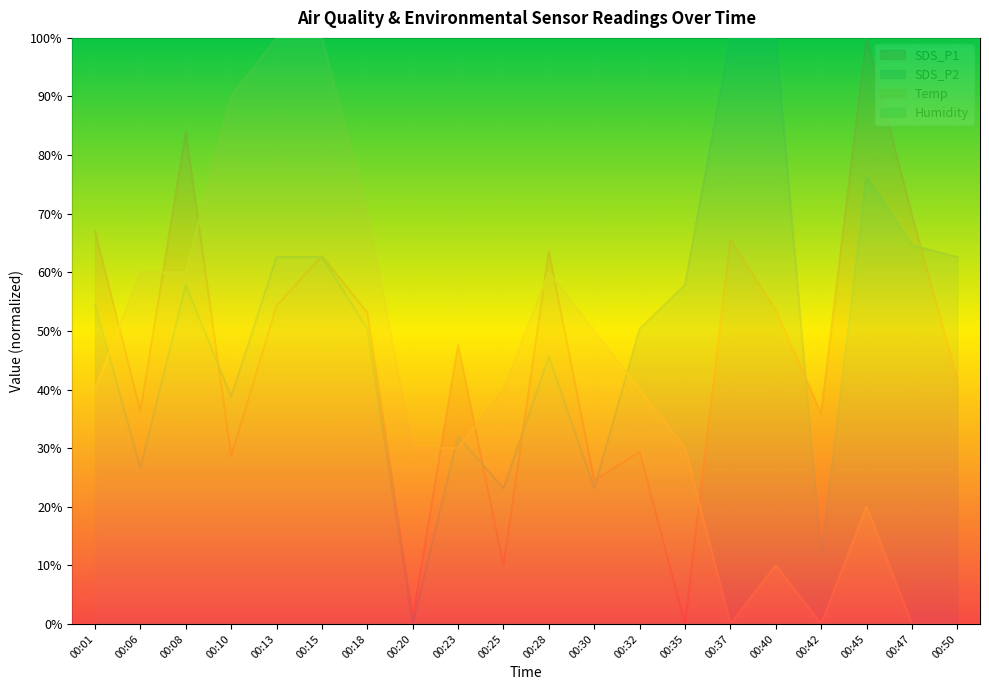

Reading right to left, what are all the values shown in this chart?

SDS_P1: 00:50=41.7	00:47=69.7	00:45=100.0	00:42=35.8	00:40=53.6	00:37=65.6	00:35=0.0	00:32=29.4	00:30=24.5	00:28=63.5	00:25=10.0	00:23=47.6	00:20=0.9	00:18=53.1	00:15=62.8	00:13=54.3	00:10=28.6	00:08=83.8	00:06=36.3	00:01=66.9
SDS_P2: 00:50=62.6	00:47=64.6	00:45=76.2	00:42=11.6	00:40=100.0	00:37=100.0	00:35=57.8	00:32=50.3	00:30=23.1	00:28=45.6	00:25=23.1	00:23=32.0	00:20=0.0	00:18=50.3	00:15=62.6	00:13=62.6	00:10=38.8	00:08=57.8	00:06=26.5	00:01=54.4
Temp: 00:50=0.0	00:47=0.0	00:45=20.0	00:42=0.0	00:40=10.0	00:37=0.0	00:35=30.0	00:32=40.0	00:30=50.0	00:28=60.0	00:25=40.0	00:23=30.0	00:20=30.0	00:18=70.0	00:15=100.0	00:13=100.0	00:10=90.0	00:08=60.0	00:06=60.0	00:01=40.0